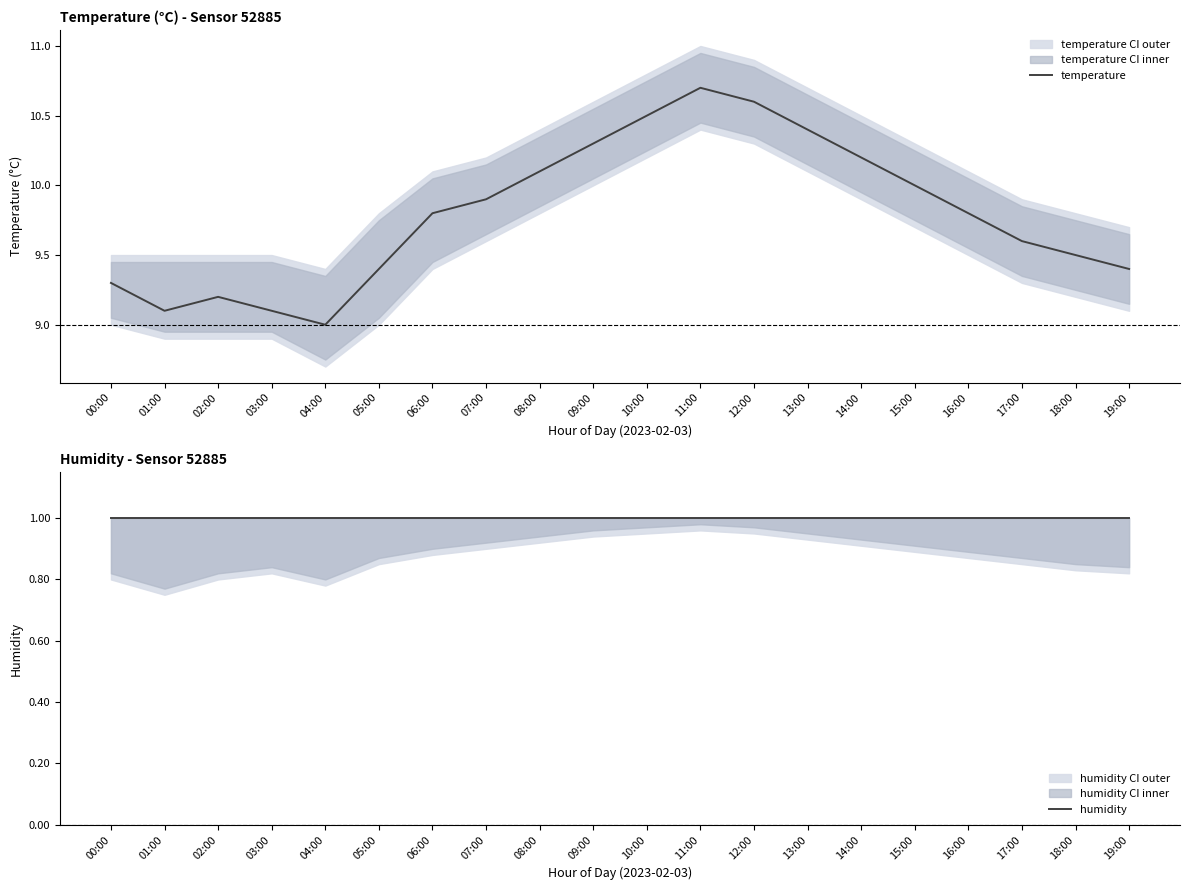

List the series in order of their overall mean, lowest first.

humidity, temperature